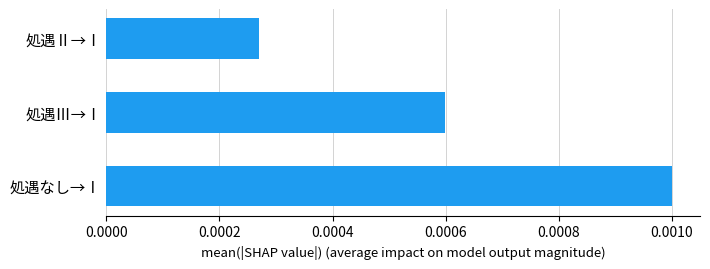

Which has a higher value, 処遇Ⅱ→Ⅰ or 処遇Ⅲ→Ⅰ?

処遇Ⅲ→Ⅰ